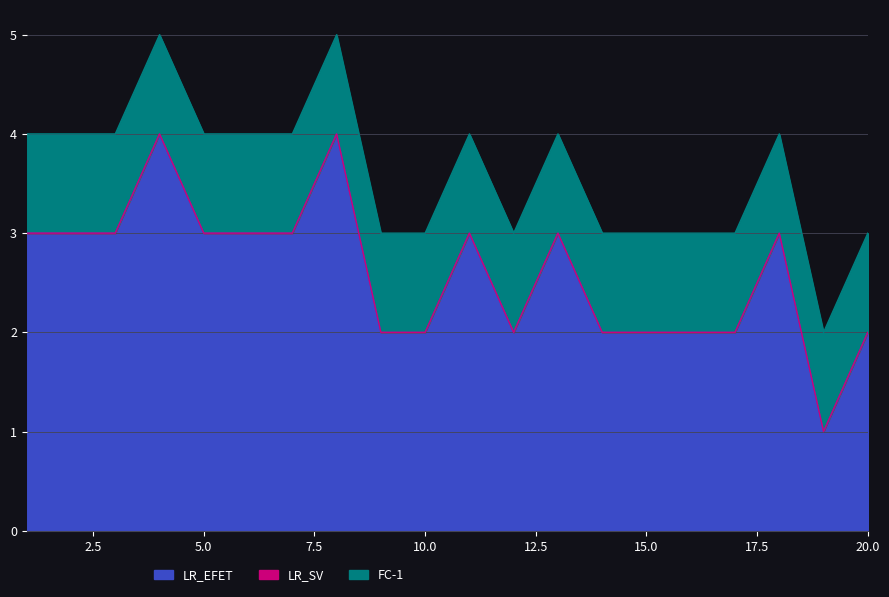

What are all the series names shown in the legend?

LR_EFET, LR_SV, FC-1